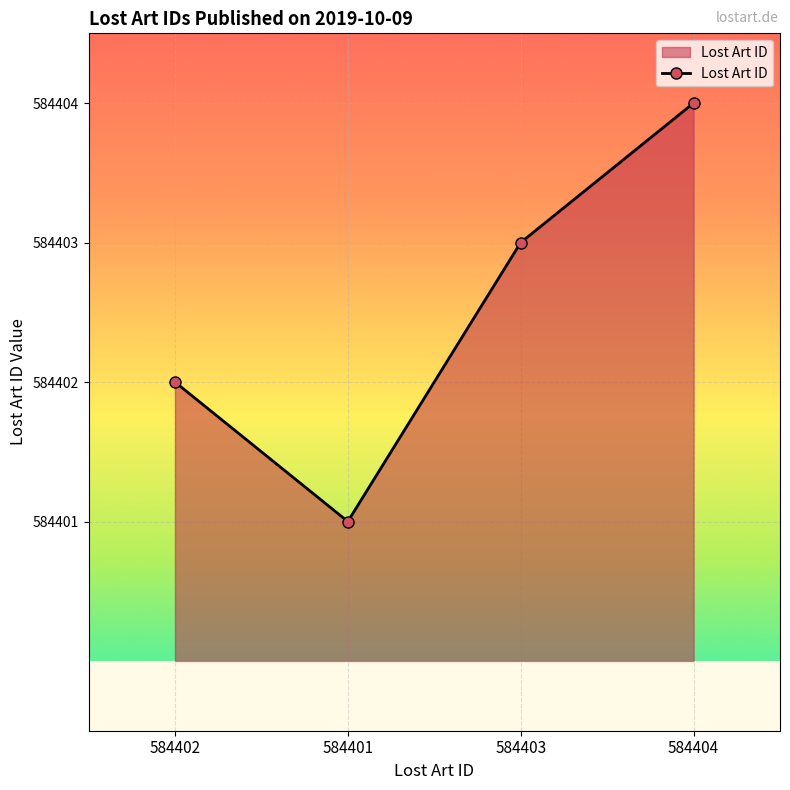

Rank the categories by value from highest to lowest.

584404, 584403, 584402, 584401